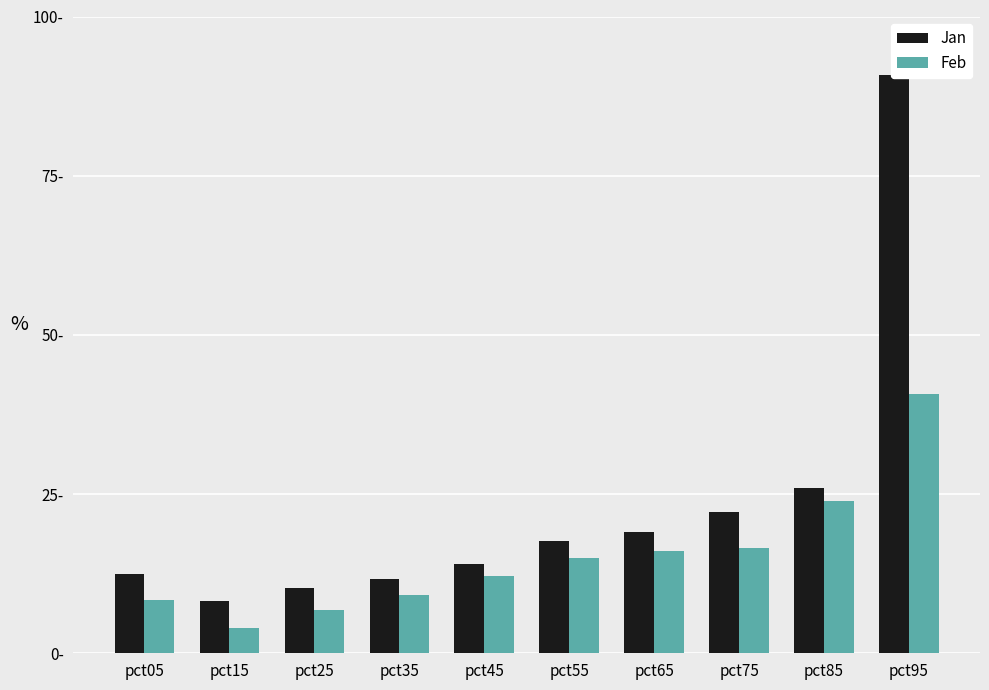

Count the number of categories in the chart.

10